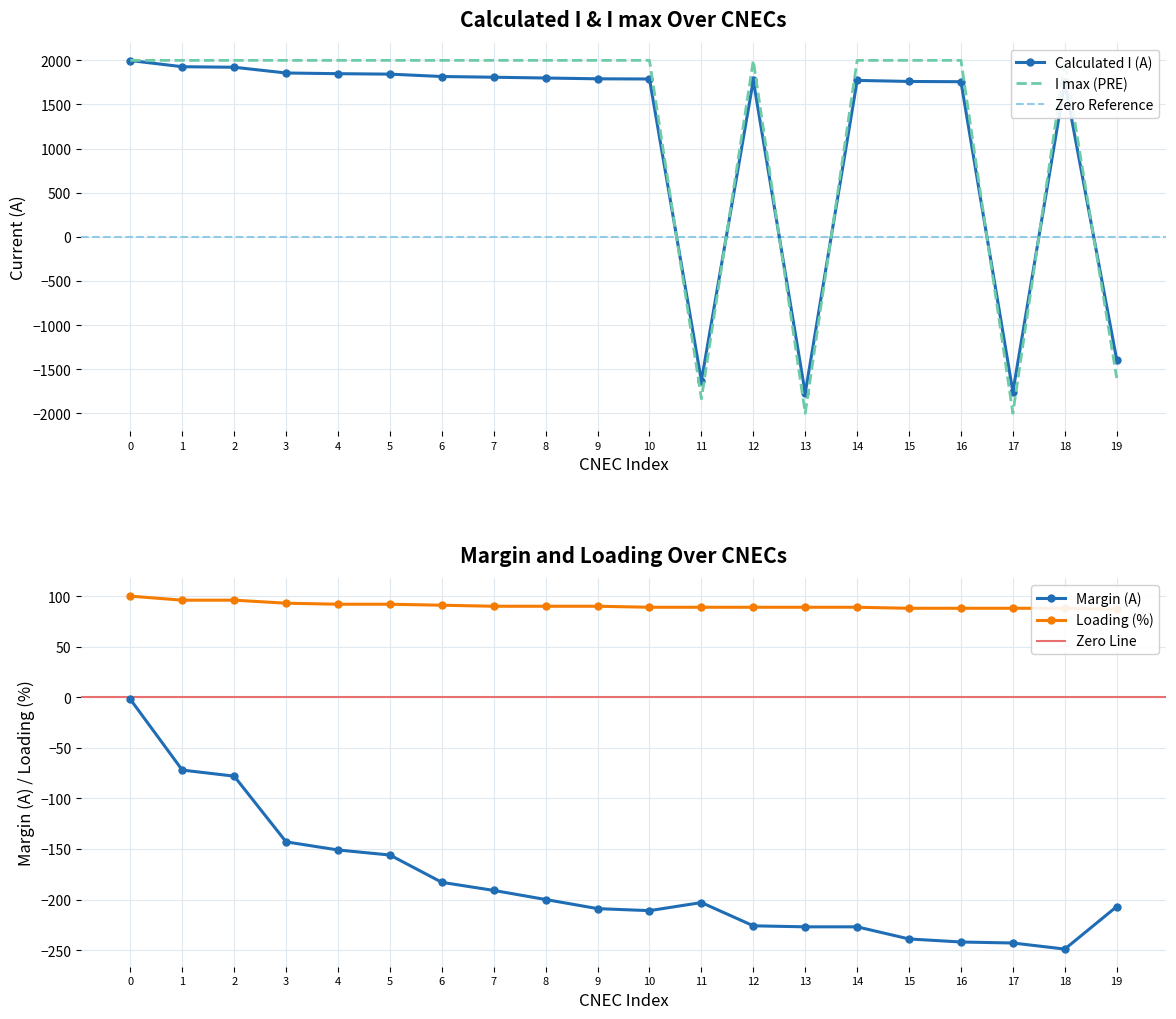

What is the value of the Calculated I (A) point at the 12th from the left?

-1633